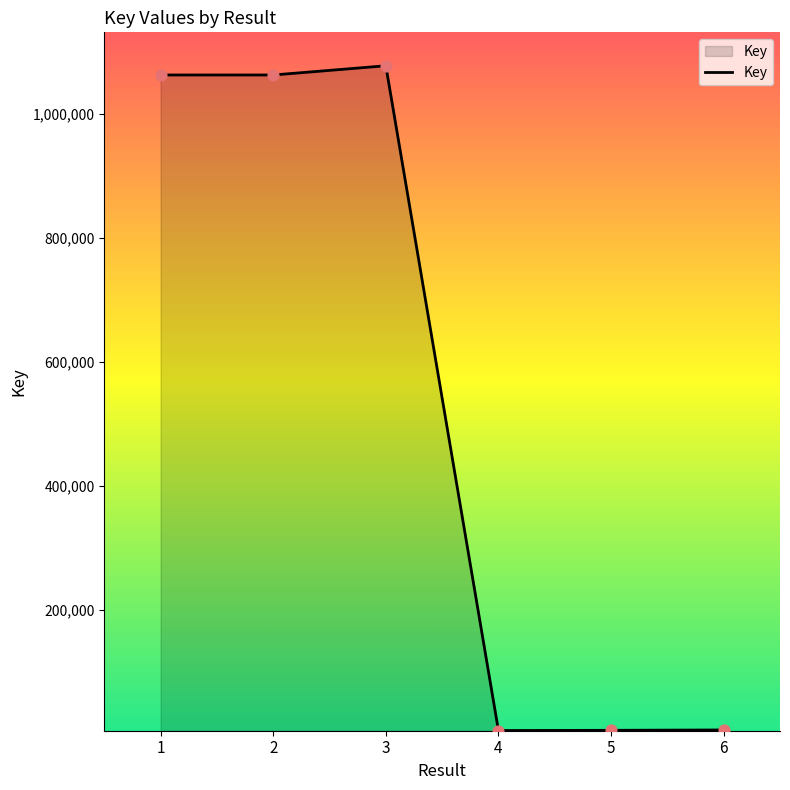

What is the change in value from 1 to 2?

-12